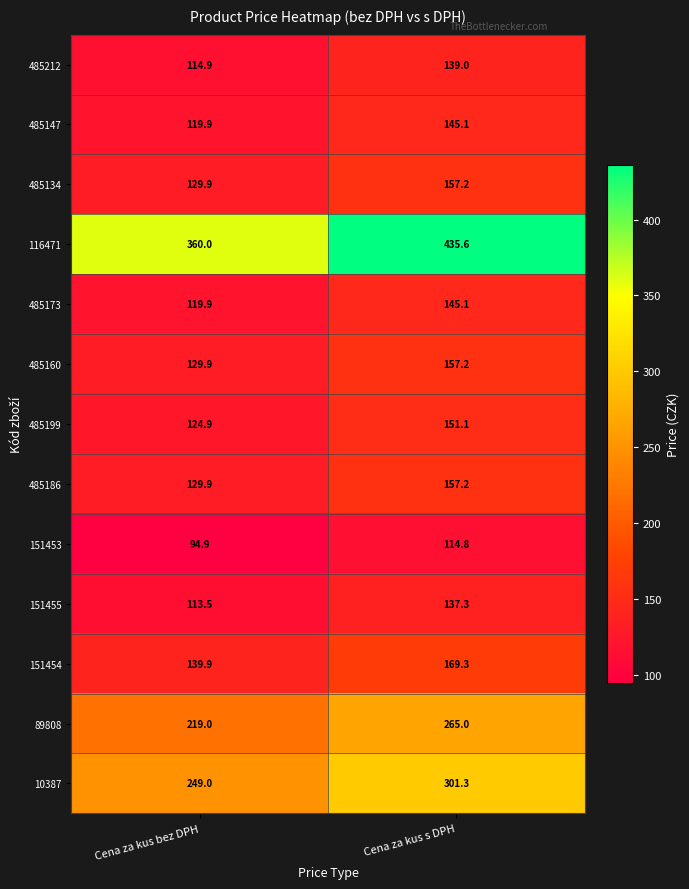

Is it true that 485186 equals 38.9 at Cena za kus s DPH?

False